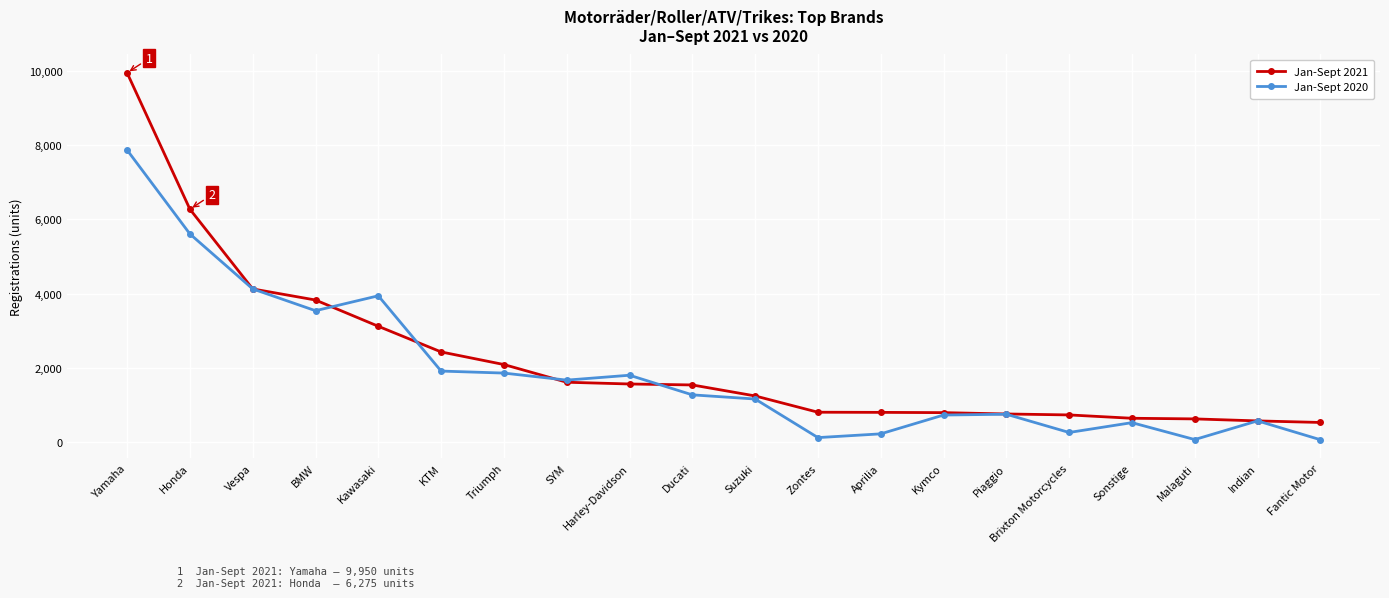

What is the total value across all series at Brixton Motorcycles?

987